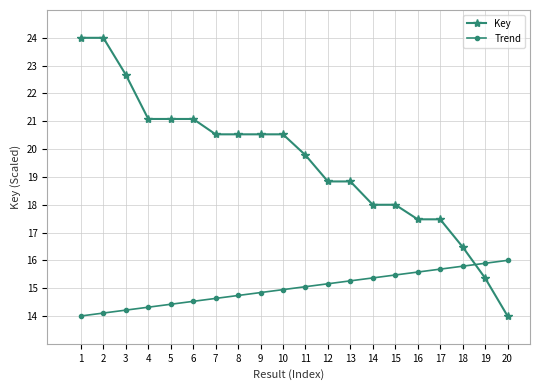

At 15, list the series in order from largest to smallest.

Key, Trend